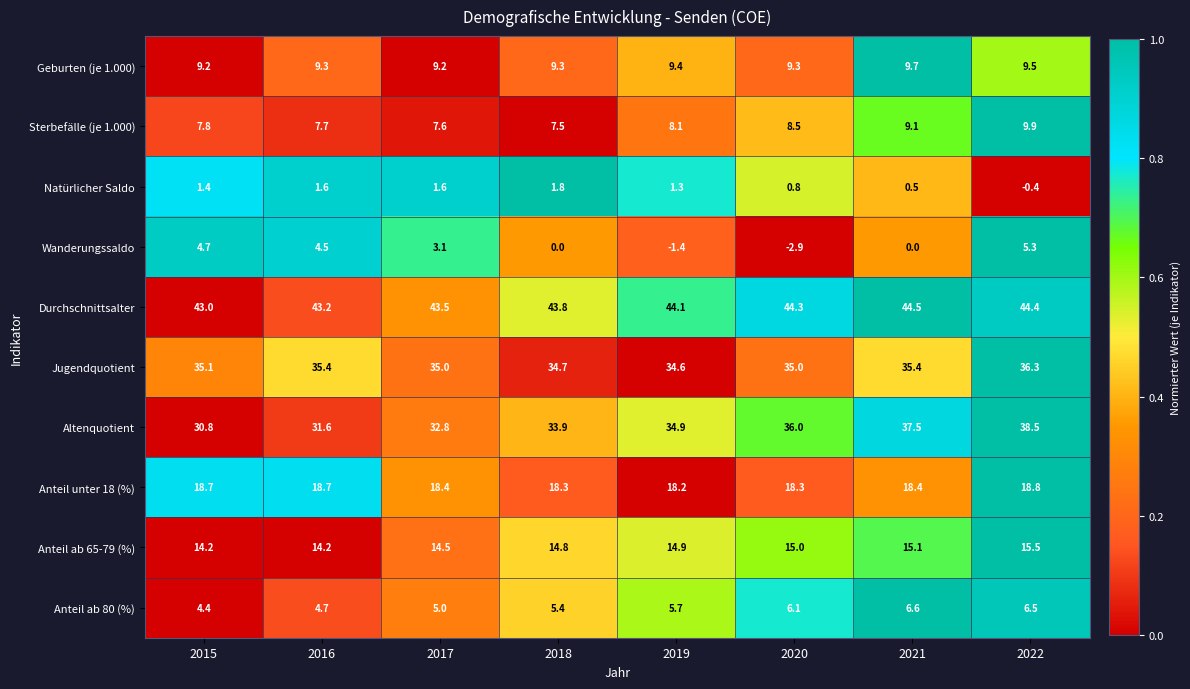

The value of Geburten (je 1.000) at 2021 is 5.4. True or false?

False